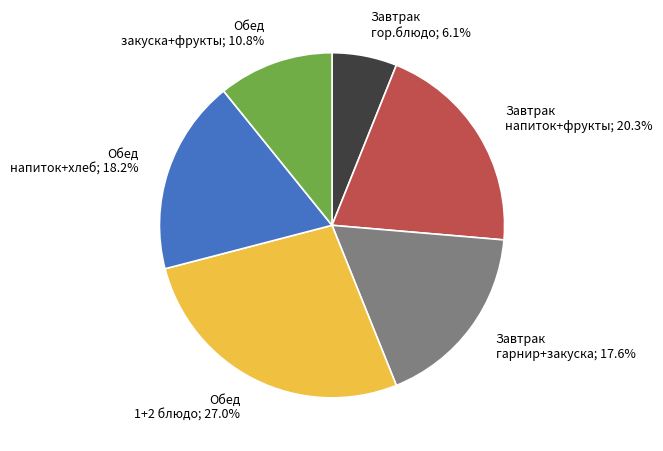

Between Обед закуска+фрукты; 10.8% and Завтрак гарнир+закуска; 17.6%, which is larger?

Завтрак гарнир+закуска; 17.6%